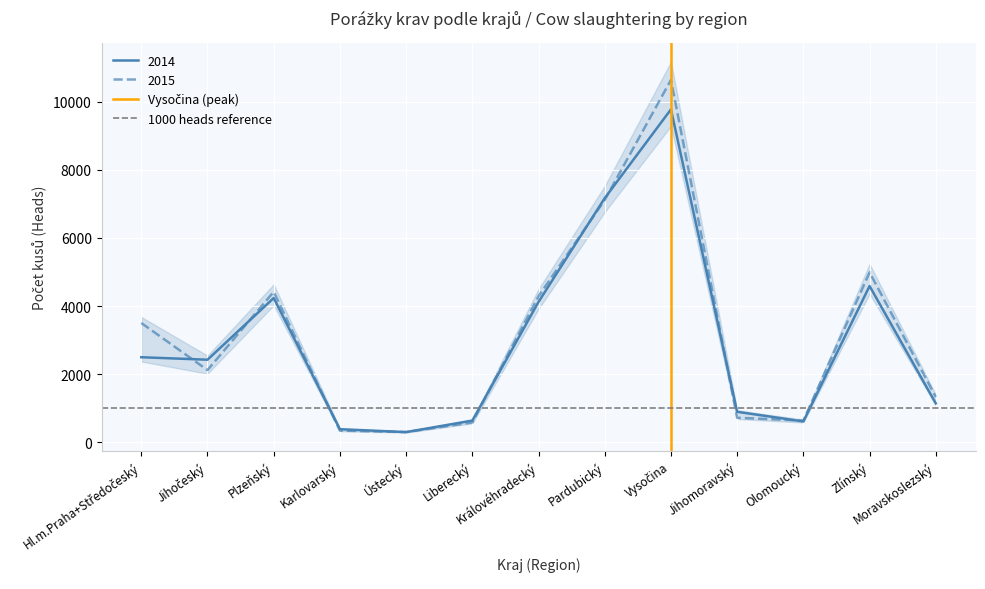

The value of 2014 at Moravskoslezský is 1147. True or false?

True